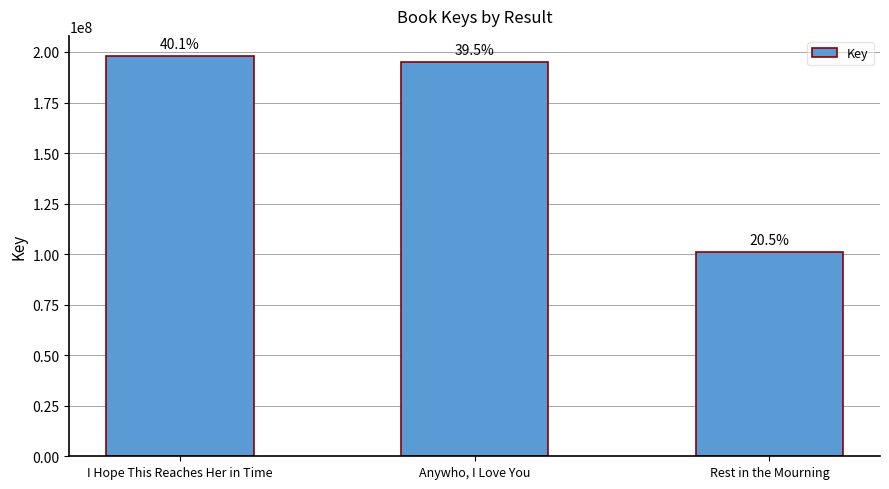

Are the bars horizontal?

No